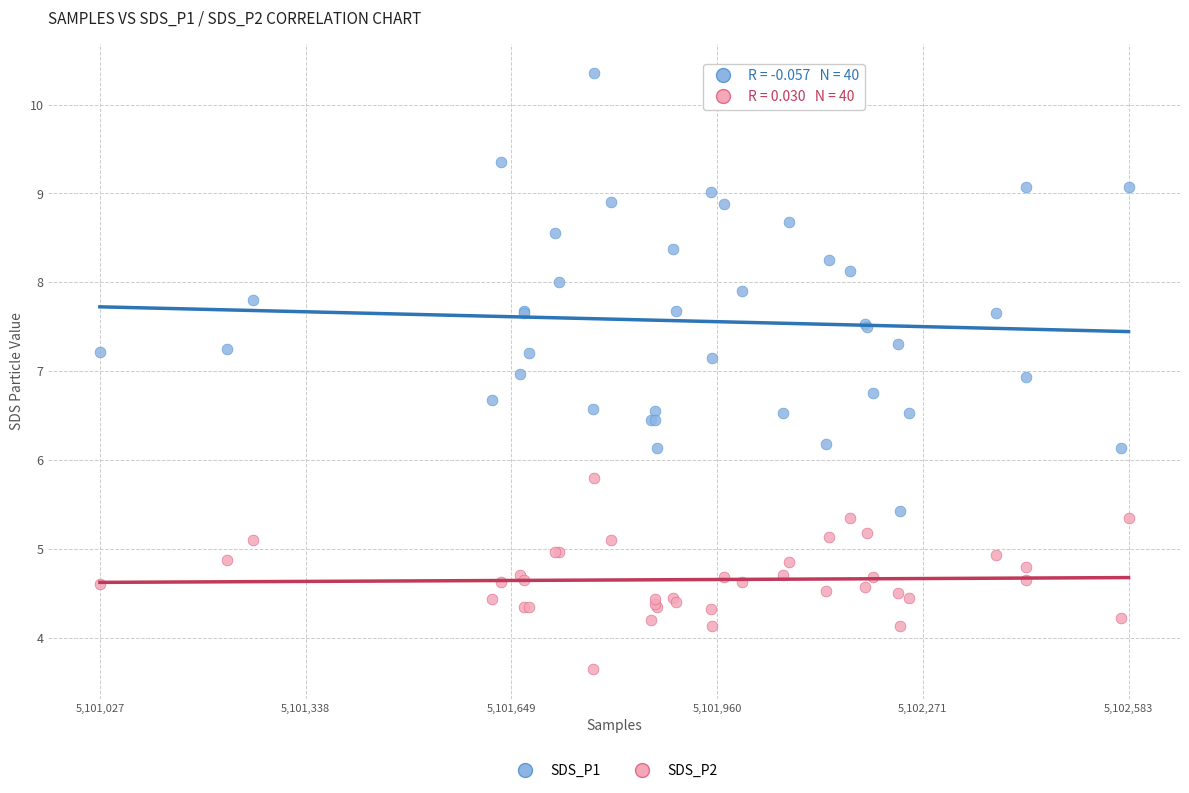

What is the X range (max minus min) for the scatter plot?

1556.0